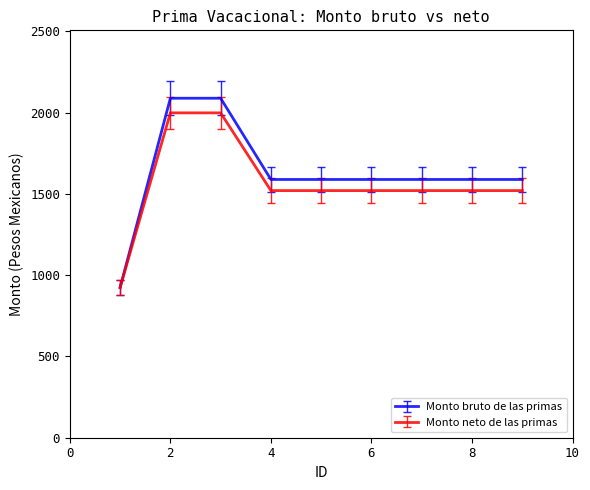

Which series has the largest total across all categories?

Monto bruto de las primas